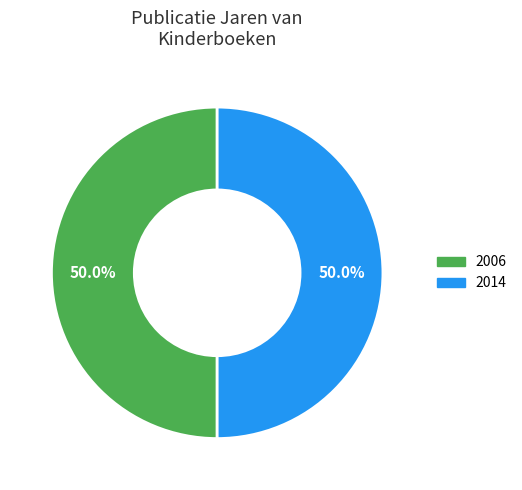

Is there a majority slice in this chart?

Yes